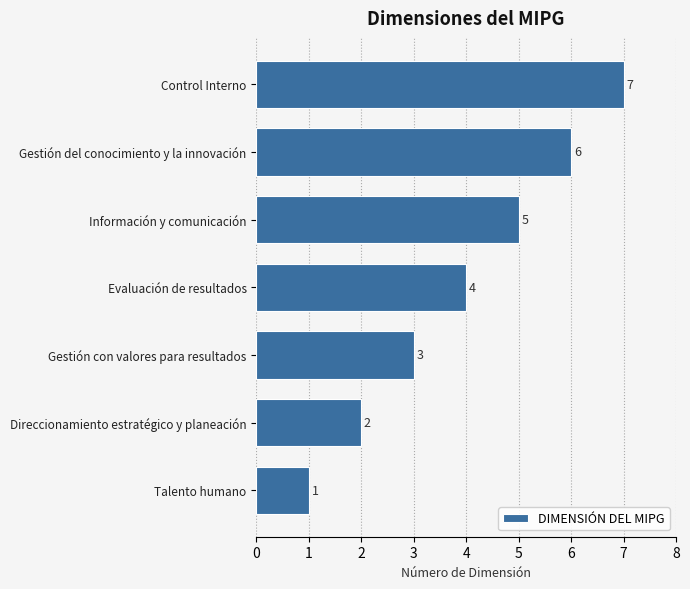

List the labels in order of value, smallest first.

Talento humano, Direccionamiento estratégico y planeación, Gestión con valores para resultados, Evaluación de resultados, Información y comunicación, Gestión del conocimiento y la innovación, Control Interno